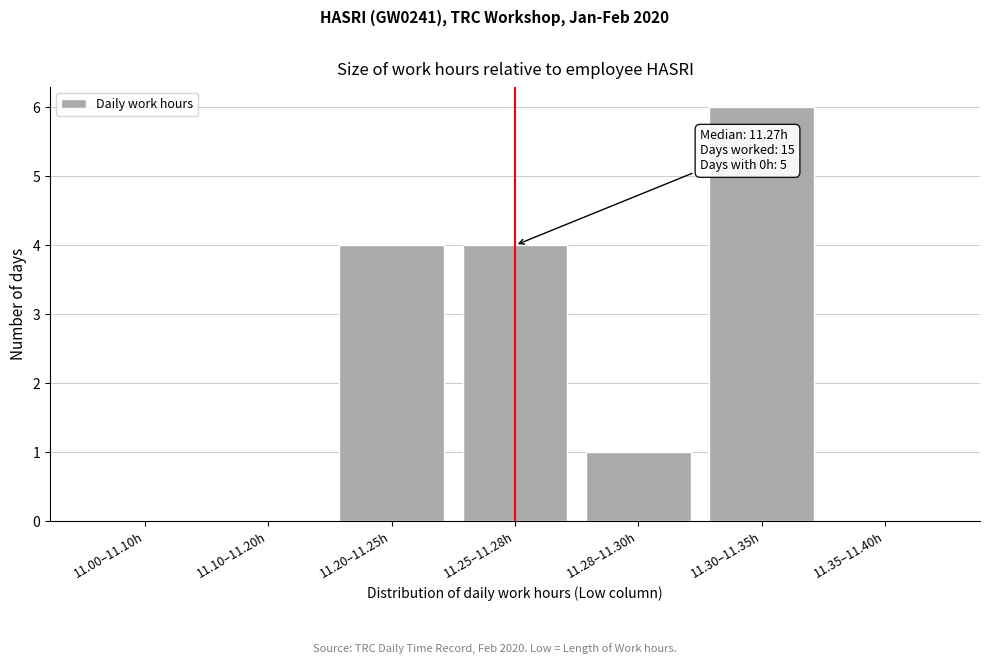

Reading right to left, list all the values displayed in this chart.

11.35–11.40h=0	11.30–11.35h=6	11.28–11.30h=1	11.25–11.28h=4	11.20–11.25h=4	11.10–11.20h=0	11.00–11.10h=0